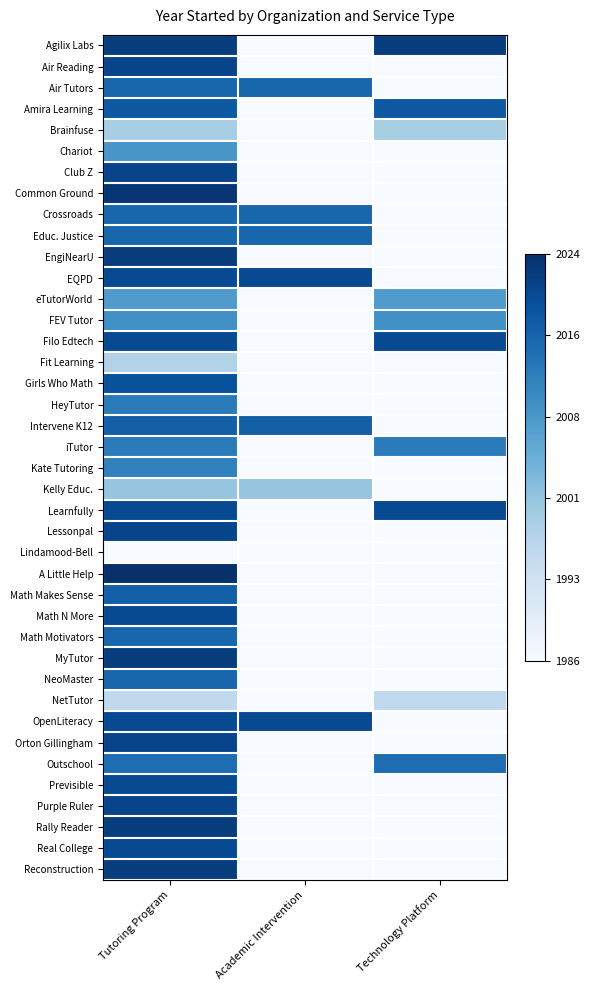

At how many categories does at least one series exceed 0?

3